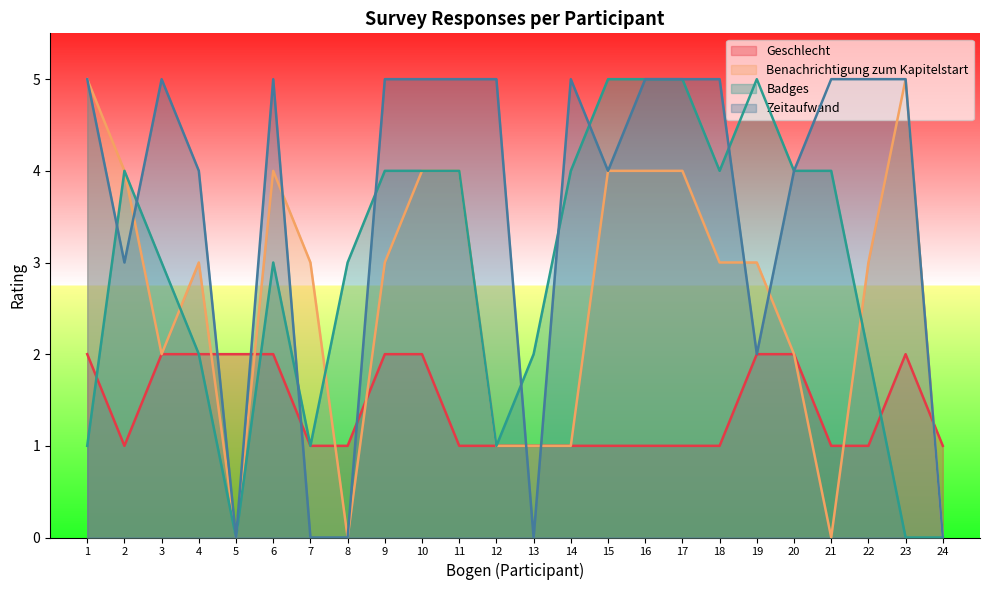

At how many categories does at least one series exceed 0?

24